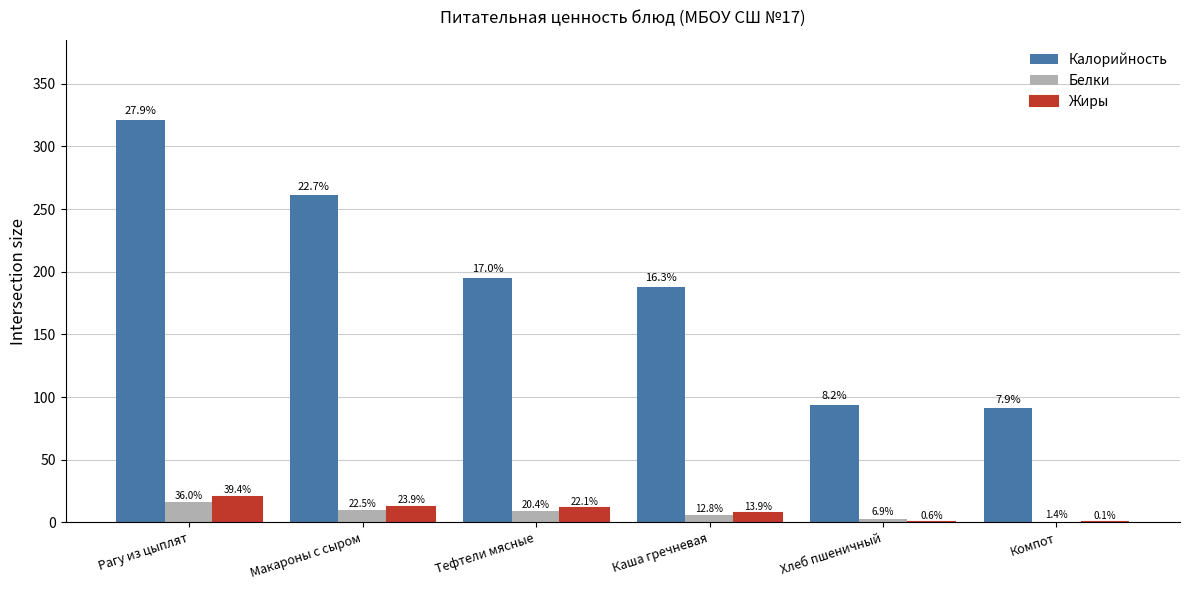

What are all the series names shown in the legend?

Калорийность, Белки, Жиры